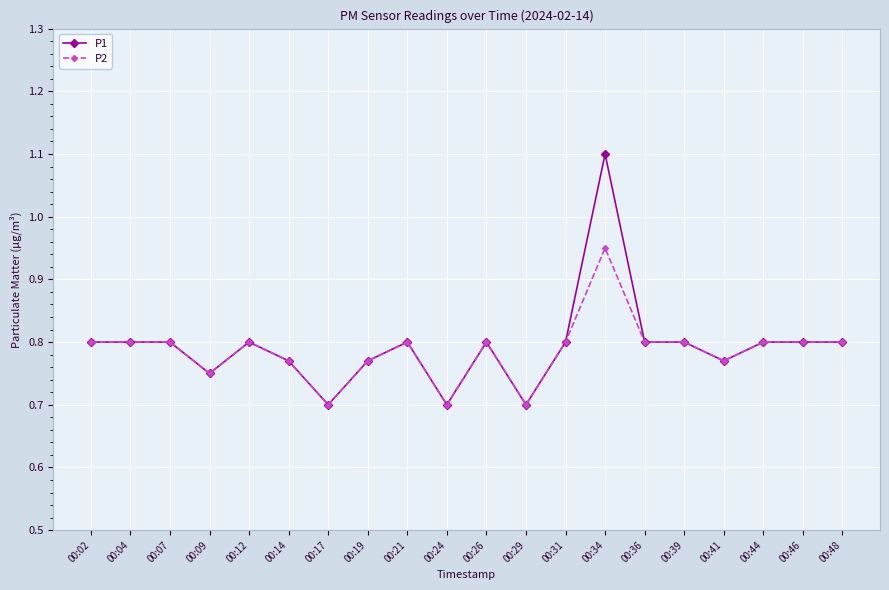

What is the maximum value shown in the chart?

1.1